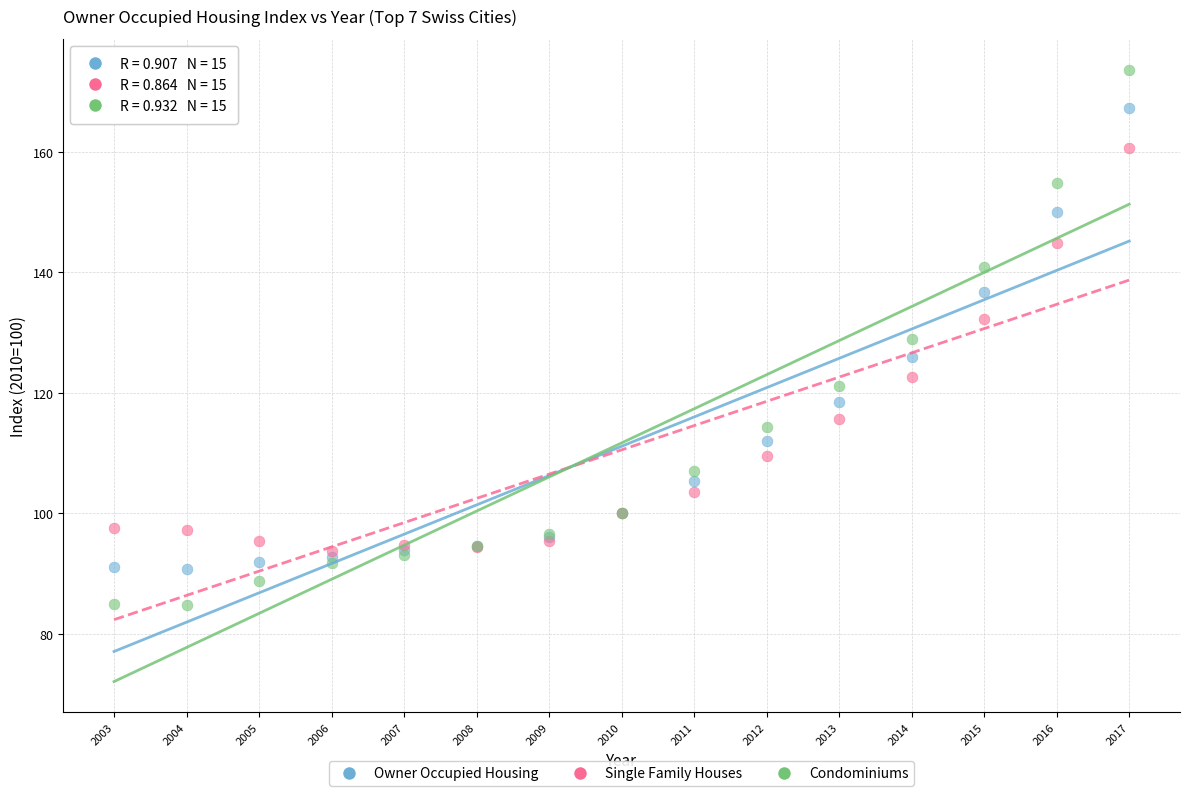

What are all the series names shown in the legend?

Owner Occupied Housing, Single Family Houses, Condominiums